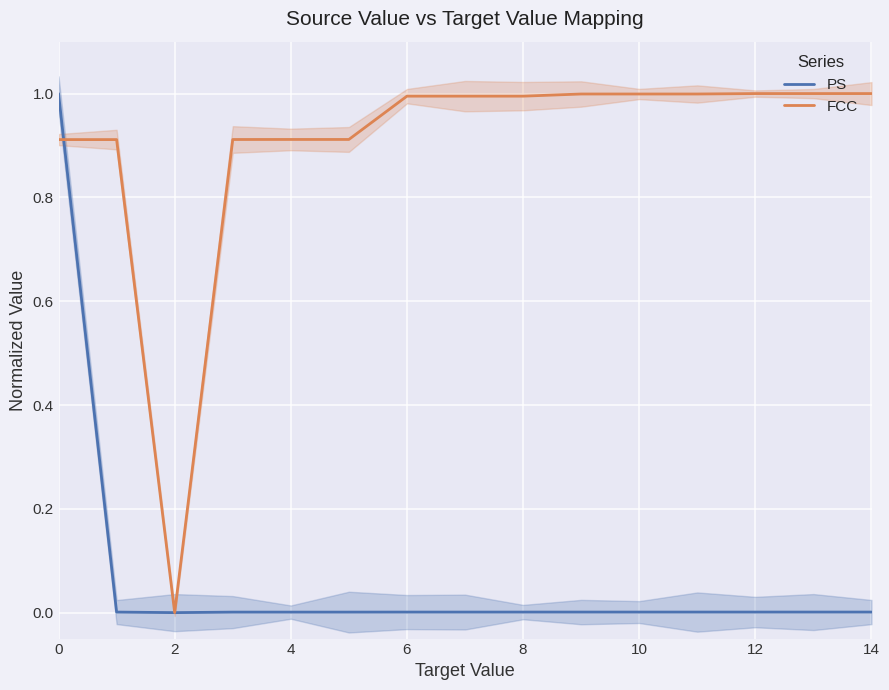

Reading right to left, list all the values displayed in this chart.

PS: 0.0	0.0	0.0	0.0	0.0	0.0	0.0	0.0	0.0	0.0	0.0	0.0	0.0	0.0	1.0
FCC: 1.0	1.0	1.0	1.0	1.0	1.0	1.0	1.0	1.0	0.9	0.9	0.9	0.0	0.9	0.9